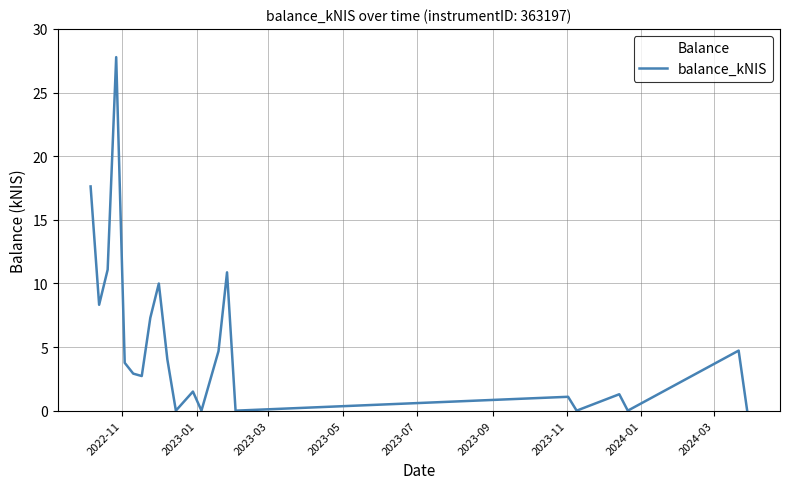

What is the maximum value shown in the chart?

27.8